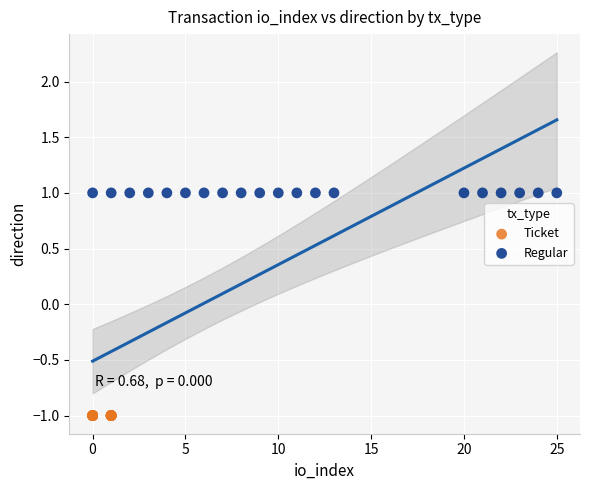

Which series reaches the minimum Y coordinate?

Ticket